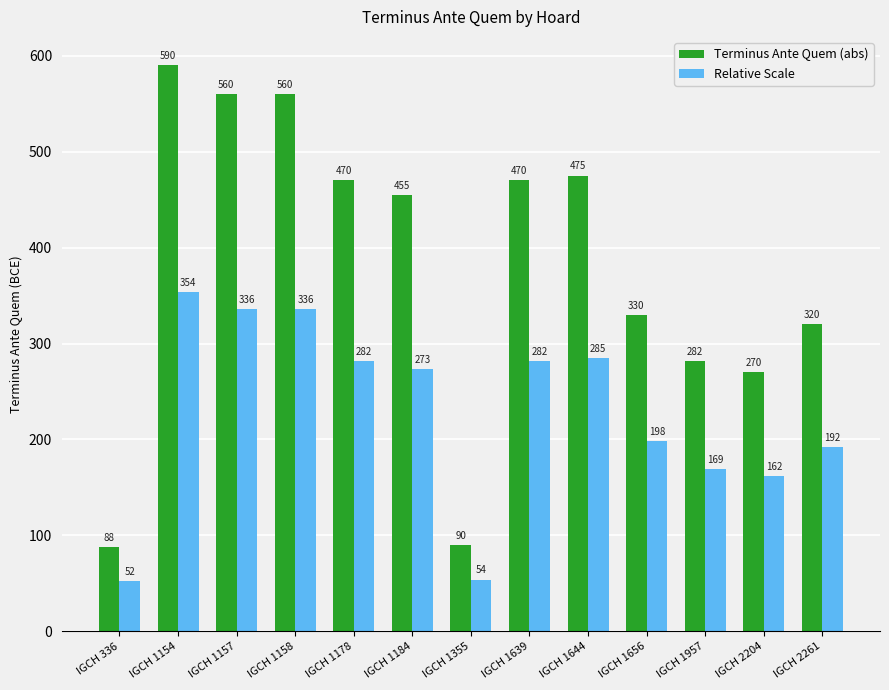

Is the value of Relative Scale at IGCH 2261 greater than the value of Terminus Ante Quem (abs) at IGCH 2261?

No